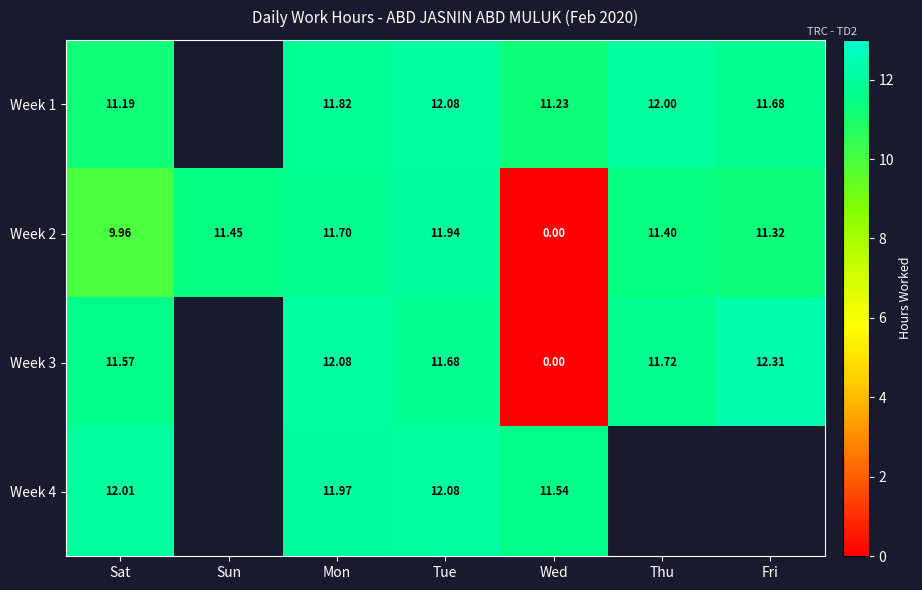

At which label does Week 2 first exceed 11?

Sun